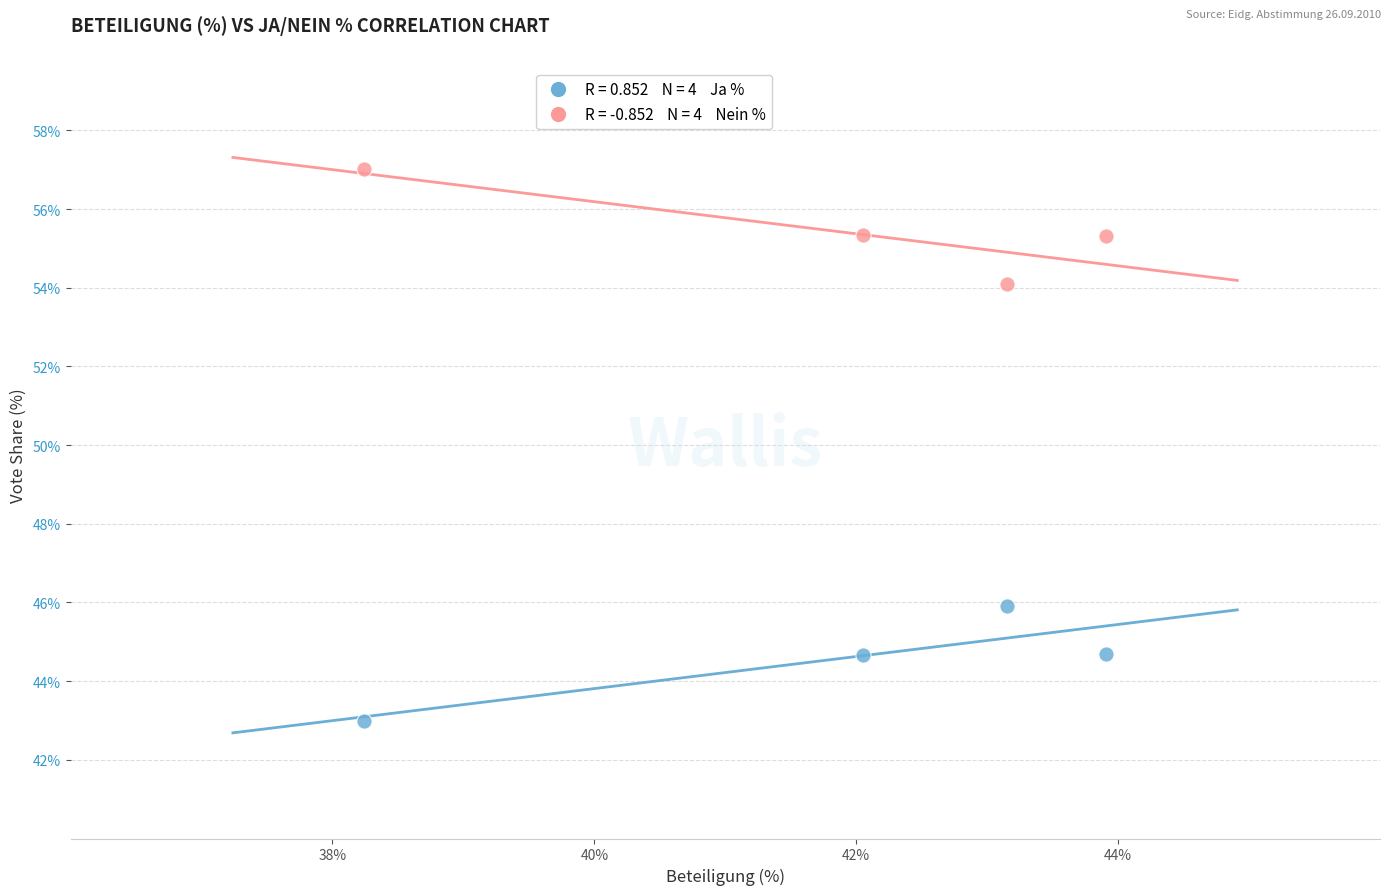

Across all data points, what is the average X value?

41.8